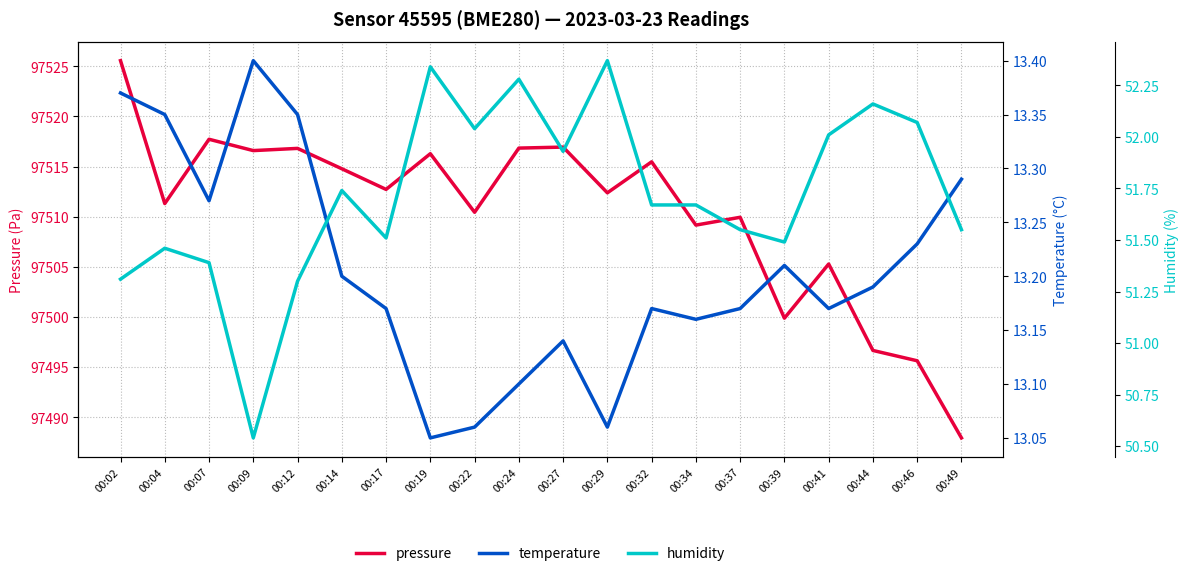

Count the number of categories in the chart.

20